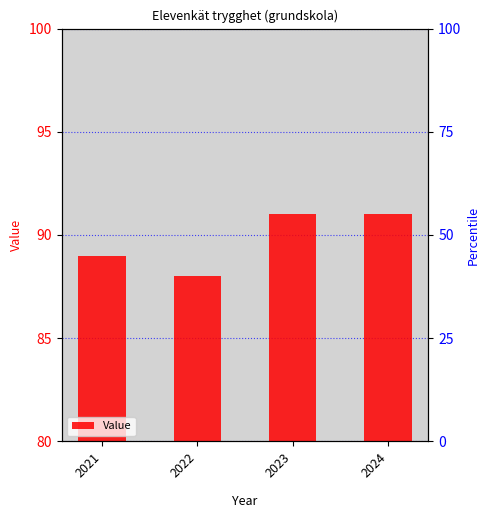

Approximately how many times larger is the value at 2022 compared to 2023?

1.0